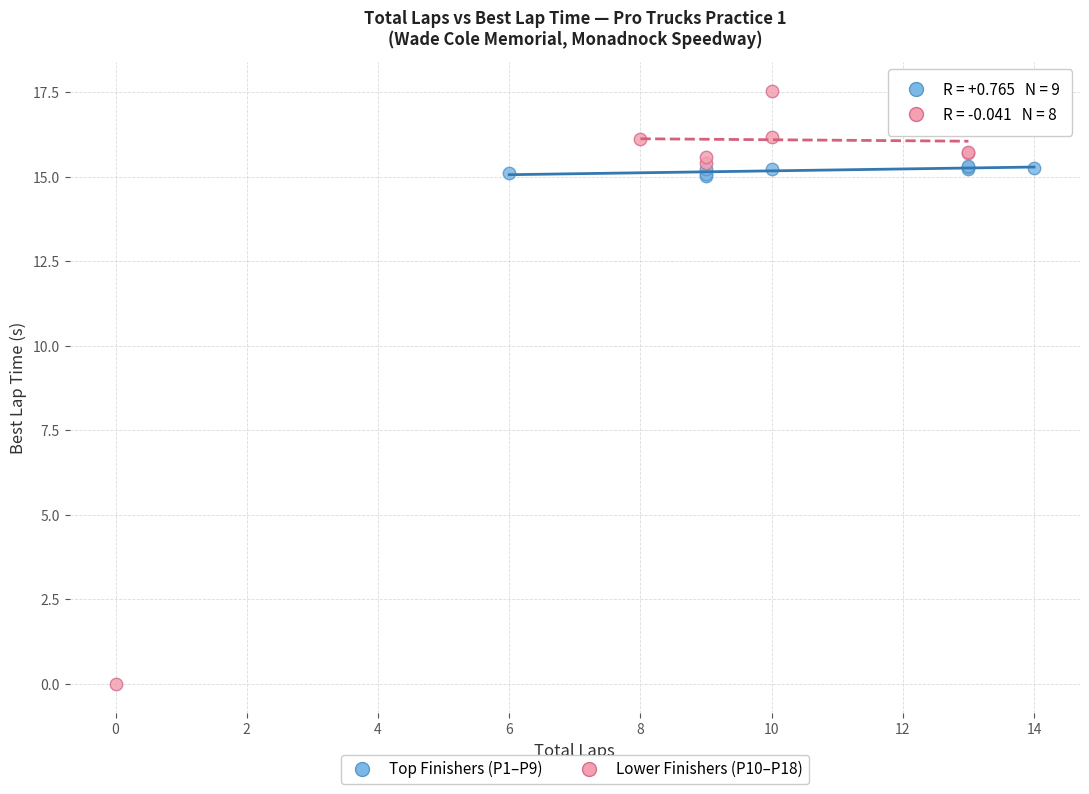

Which series has the widest spread of Y values?

Lower Finishers (P10–P18)